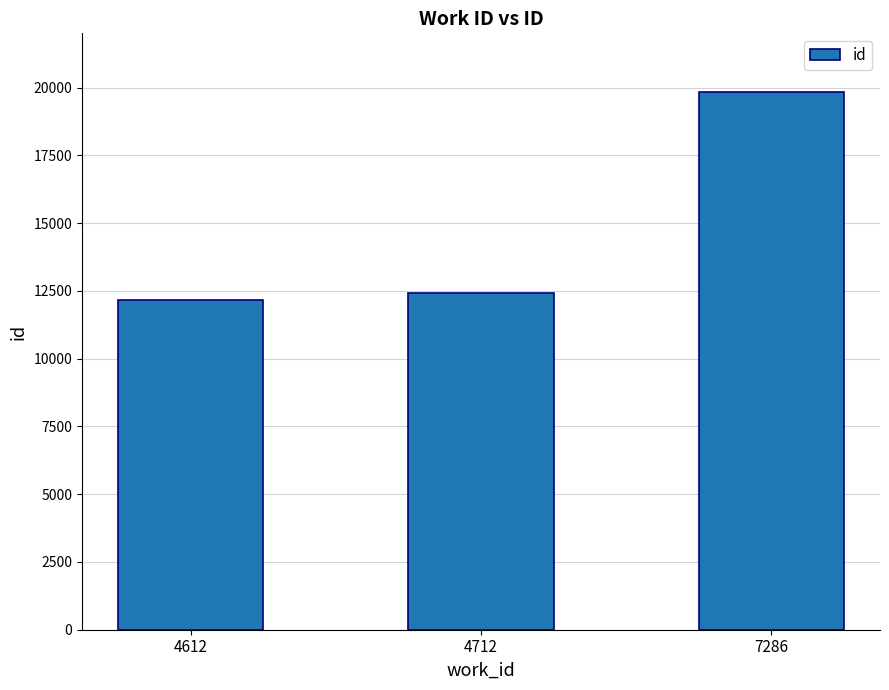

Between 7286 and 4712, which is larger?

7286